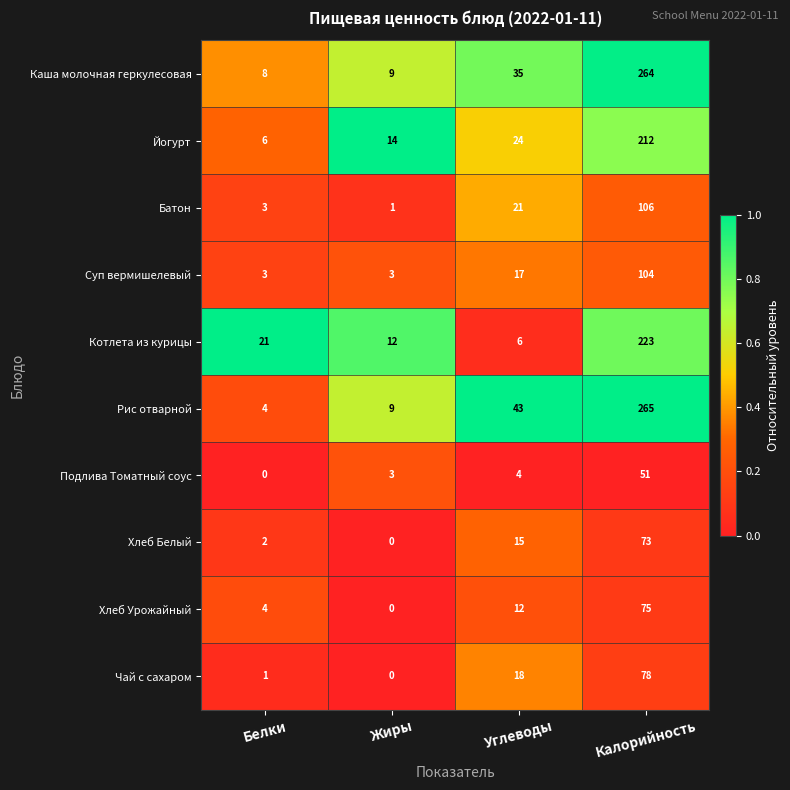

Is it true that Батон equals 36 at Калорийность?

False